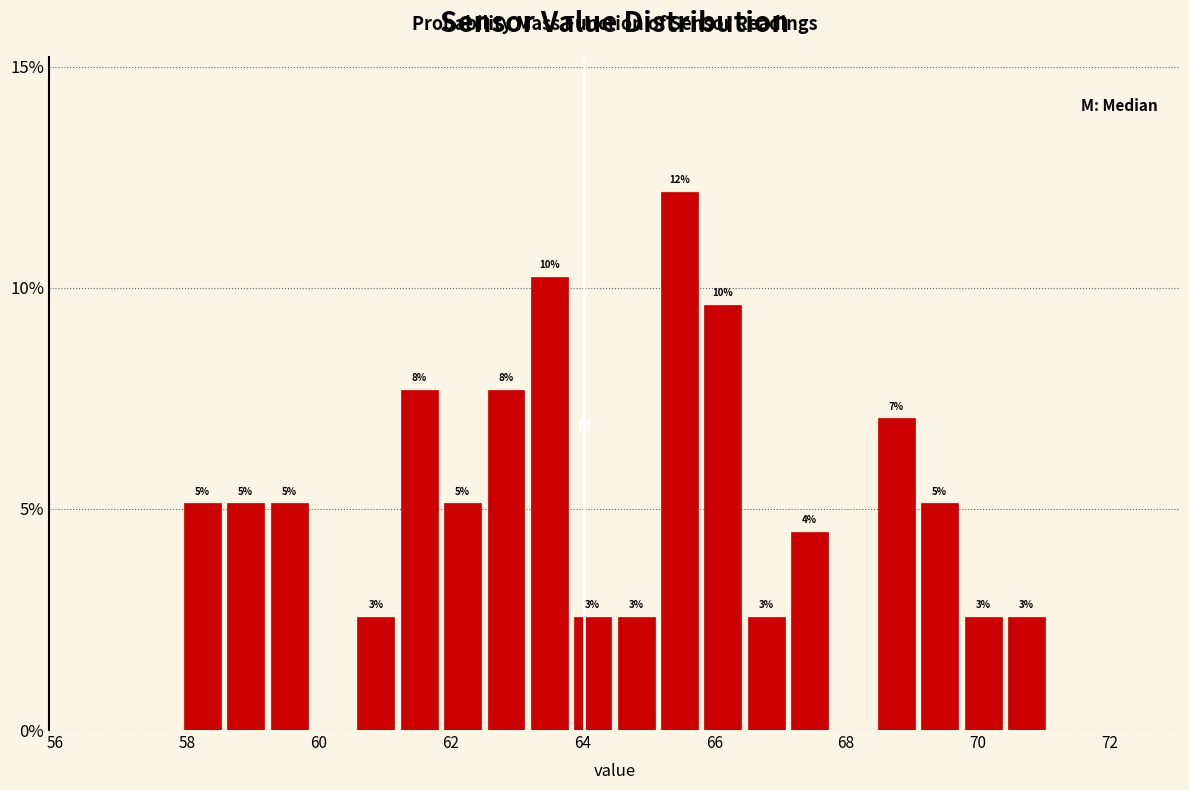

Around what value on the x-axis is the tallest bar? Give the approximate position of its centre, as read against the axis.

65.4